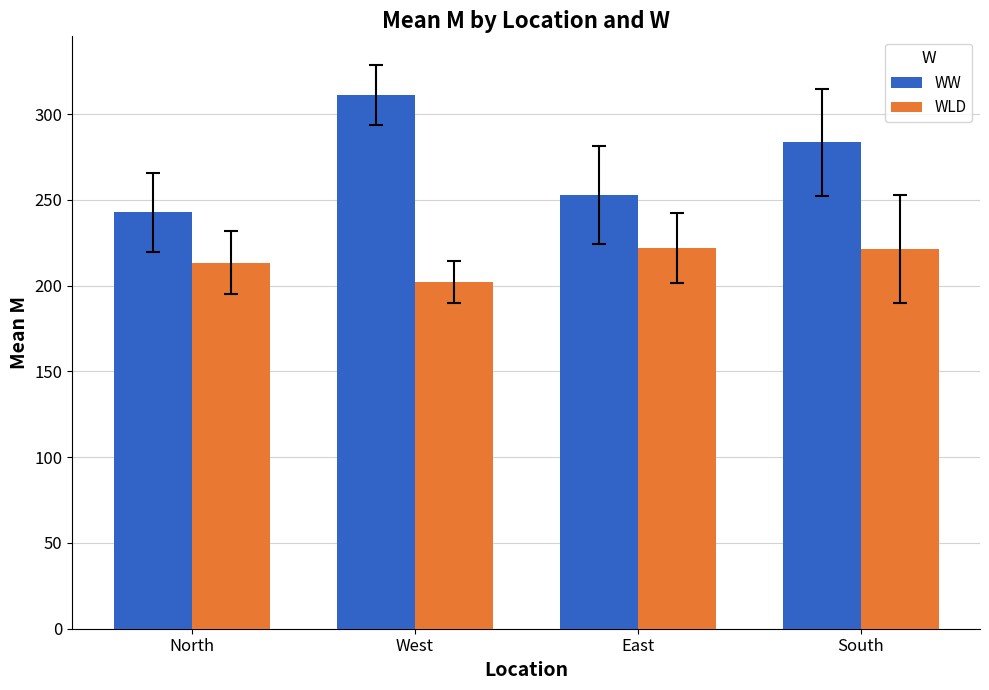

Which label corresponds to the smallest value in the chart?

West